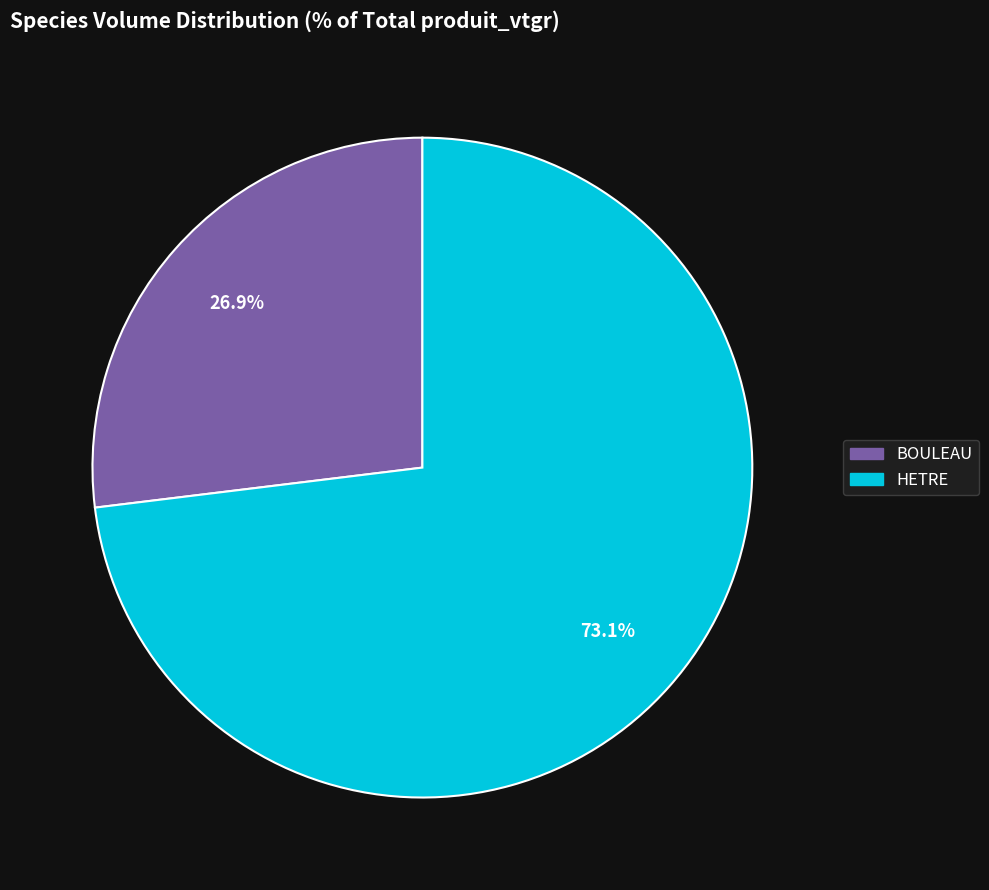

Is the sum of HETRE and BOULEAU greater than half?

Yes